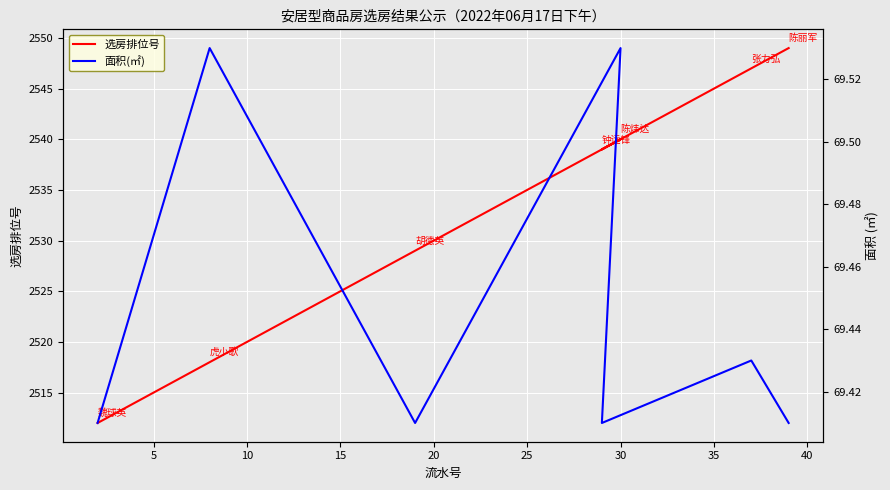

True or false: 选房排位号 and 面积(㎡) intersect in this chart.

False